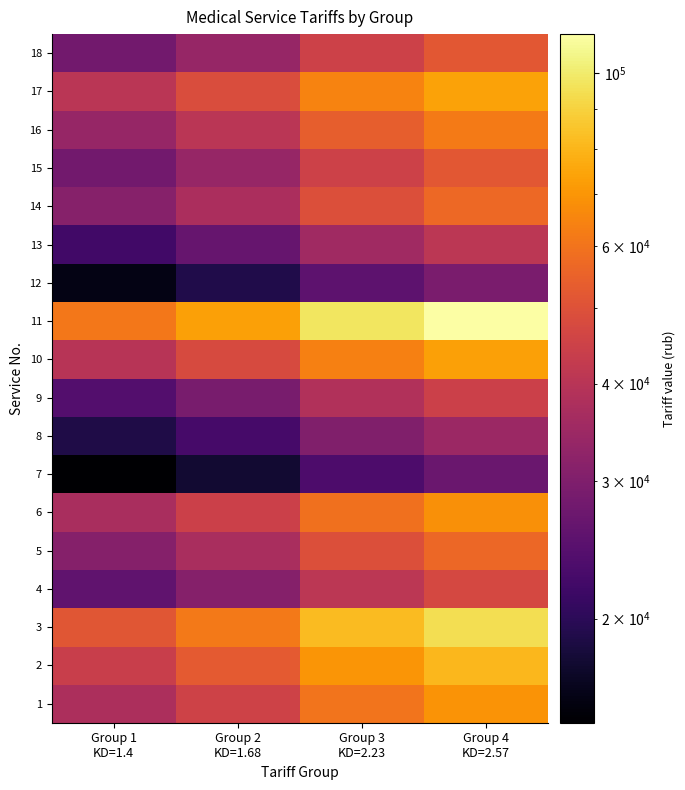

How many data points does each series have?

4